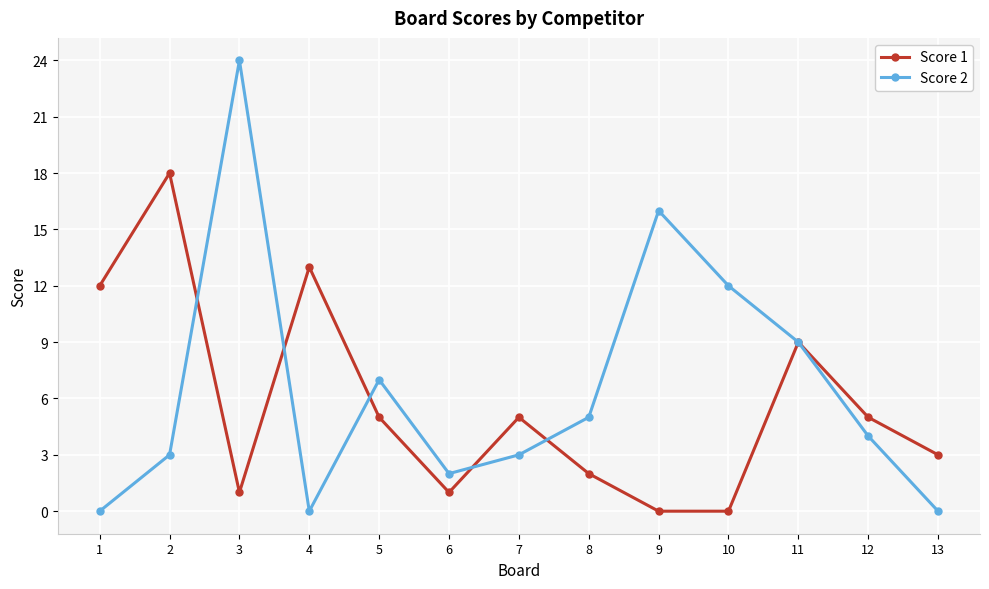

Reading left to right, list all the values displayed in this chart.

Score 1: 1=12	2=18	3=1	4=13	5=5	6=1	7=5	8=2	9=0	10=0	11=9	12=5	13=3
Score 2: 1=0	2=3	3=24	4=0	5=7	6=2	7=3	8=5	9=16	10=12	11=9	12=4	13=0